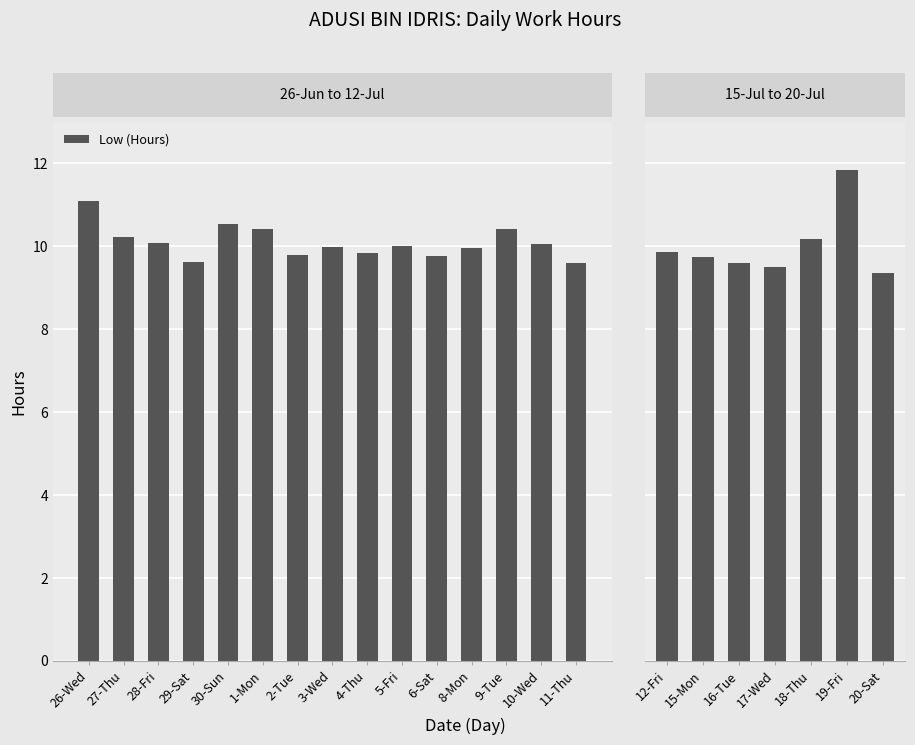

What is the label of the 3rd bar from the left?

28-Fri